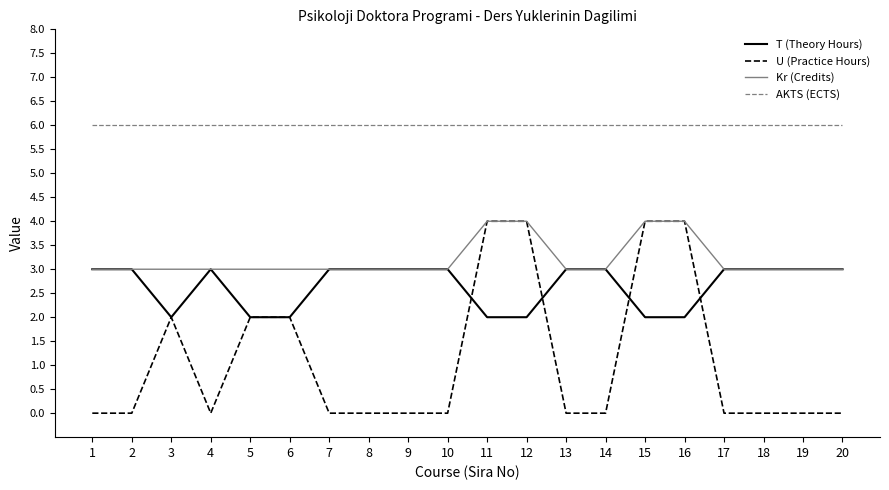

Read the T (Theory Hours) value at 8.

3